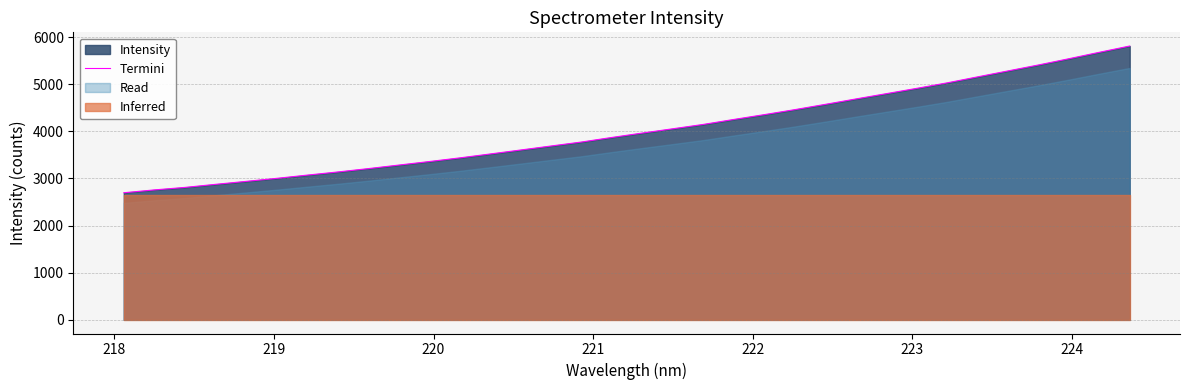

How many values are below 3963?

17